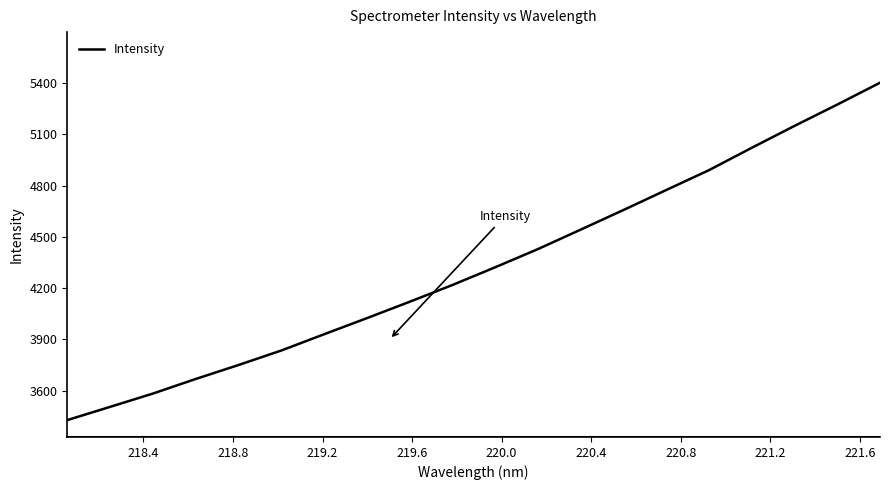

What is the smallest value displayed?

3427.1